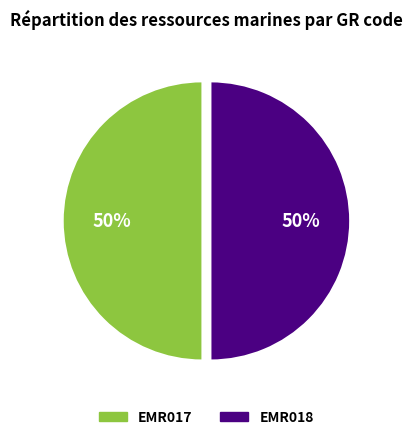

To the nearest percent, what is the average slice percentage?

50%